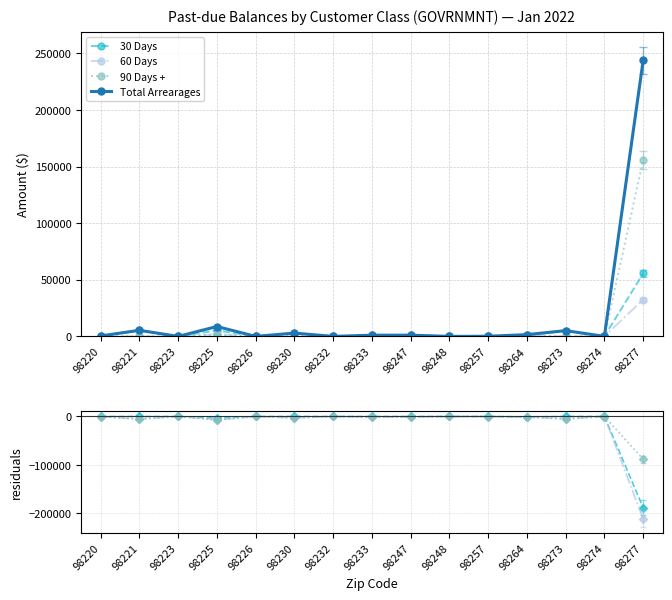

Which series changed the most between 98248 and 98273?

60 Days